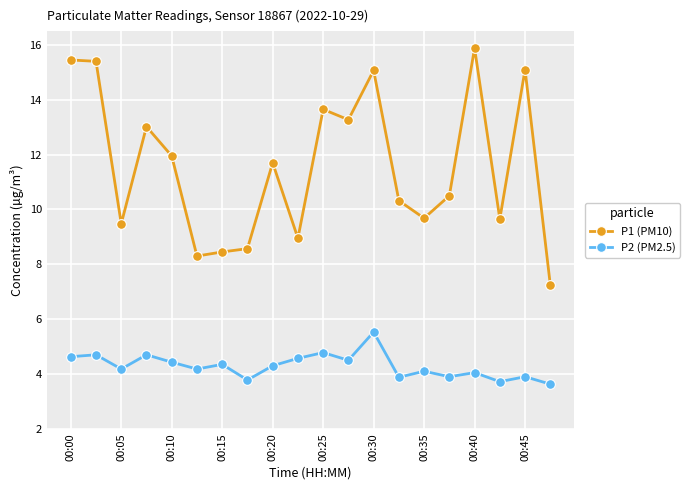

At how many categories does at least one series exceed 4?

20